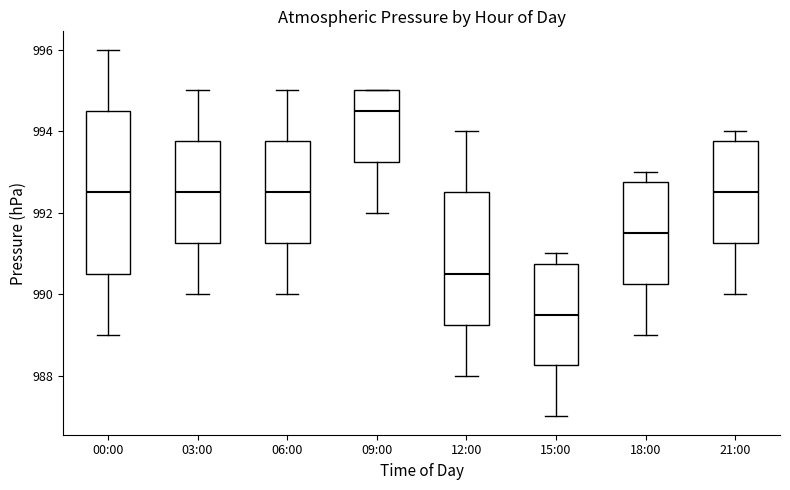

Where does the lower whisker of the box for 00:00 end on the y-axis? The values are not printed on the chart, so give them approximately, as read against the axis.

989.0